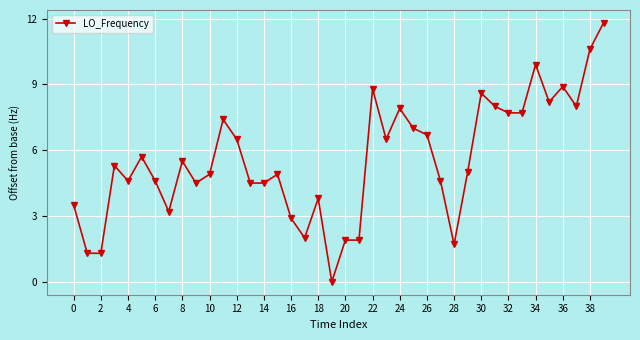

What is the value of the 27th point from the left?

6.7